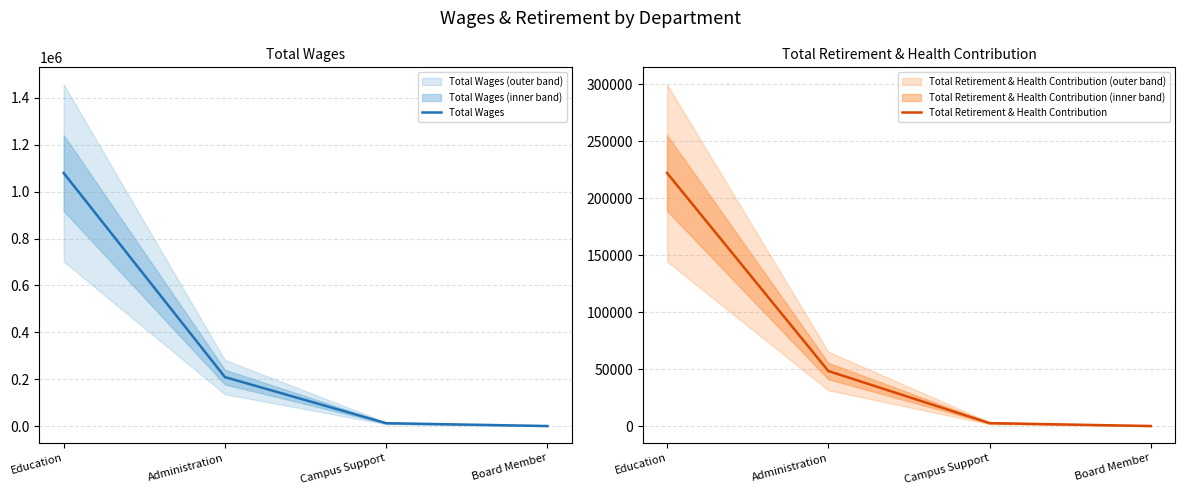

Which series has the largest total across all categories?

Total Wages